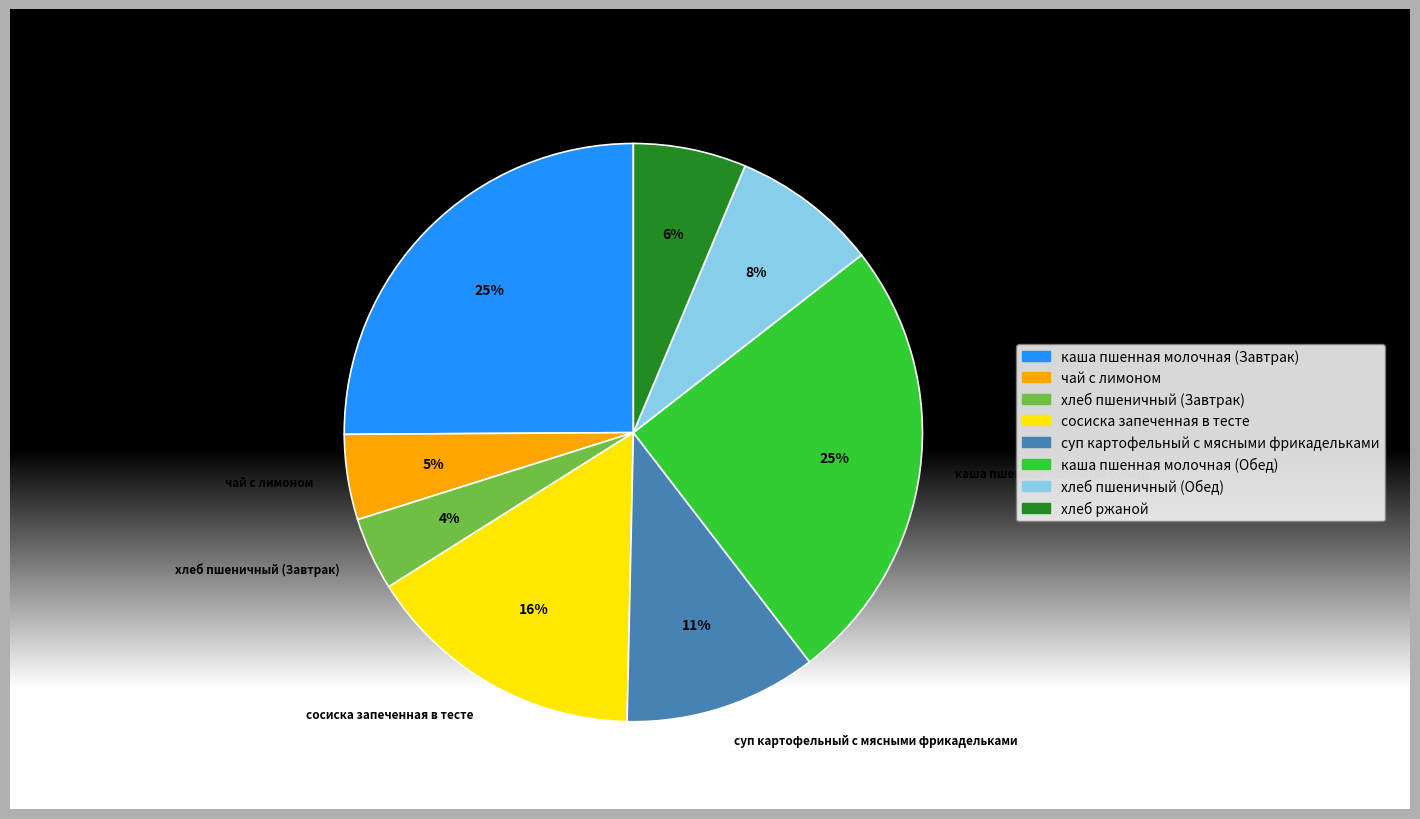

Which has a higher value, хлеб пшеничный (Обед) or суп картофельный с мясными фрикадельками?

суп картофельный с мясными фрикадельками